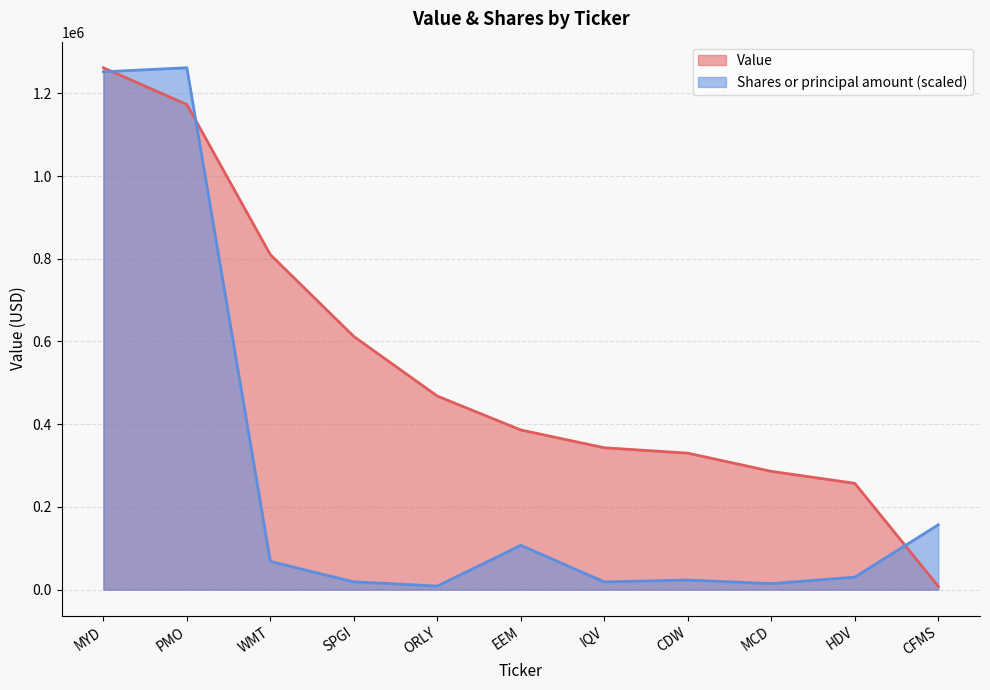

Between which two adjacent categories do Shares or principal amount and Value first intersect?

MYD and PMO